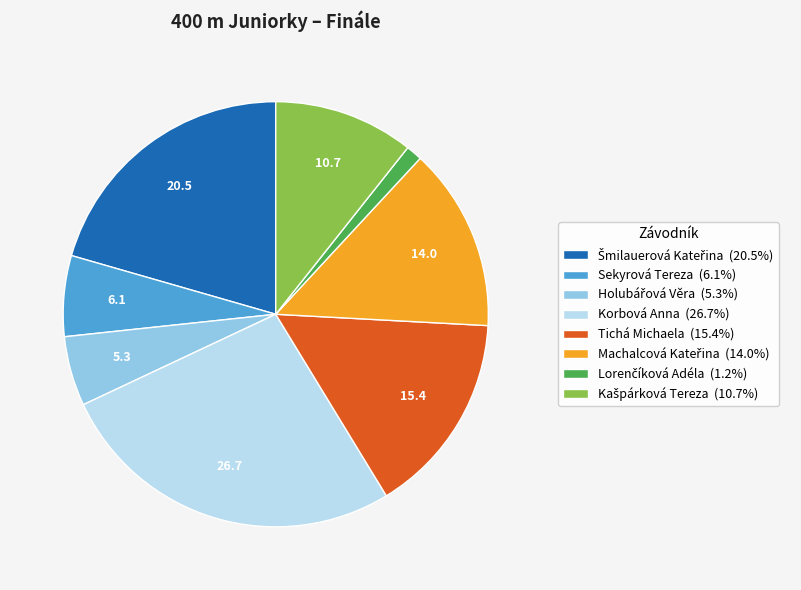

Does any single category account for the majority?

No